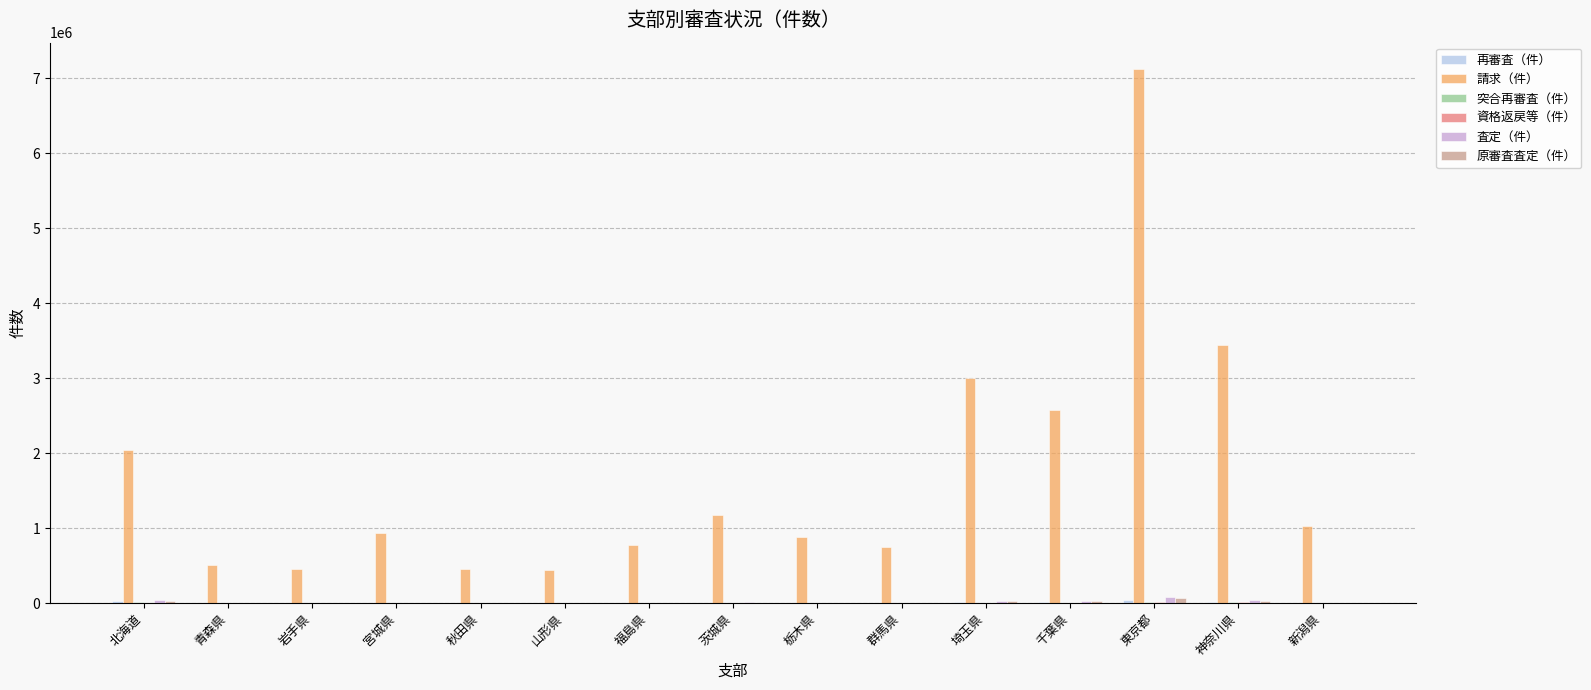

Is it true that 請求（件） equals 3008256 at 埼玉県?

True